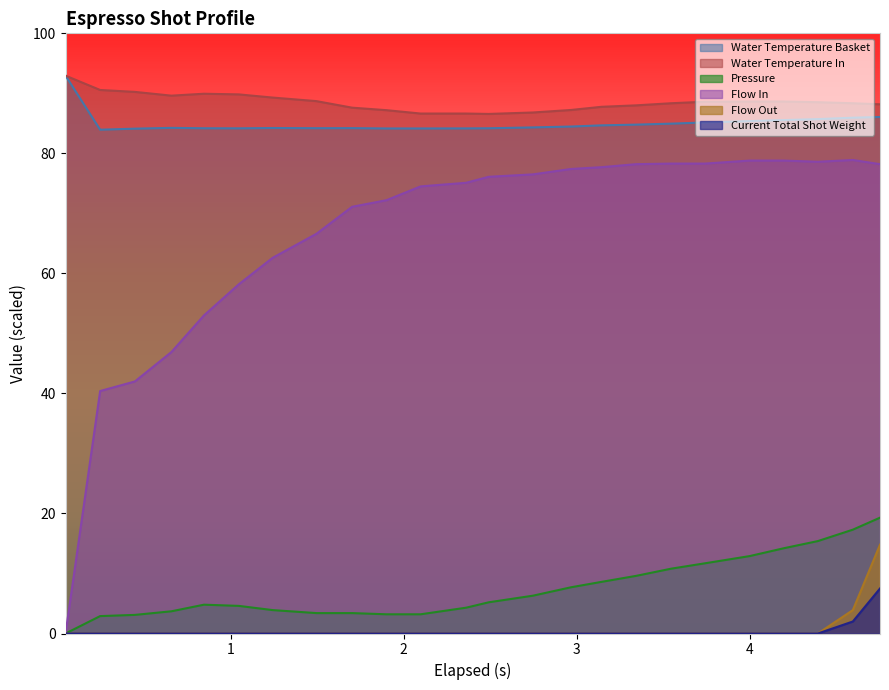

Count the number of categories in the chart.

24